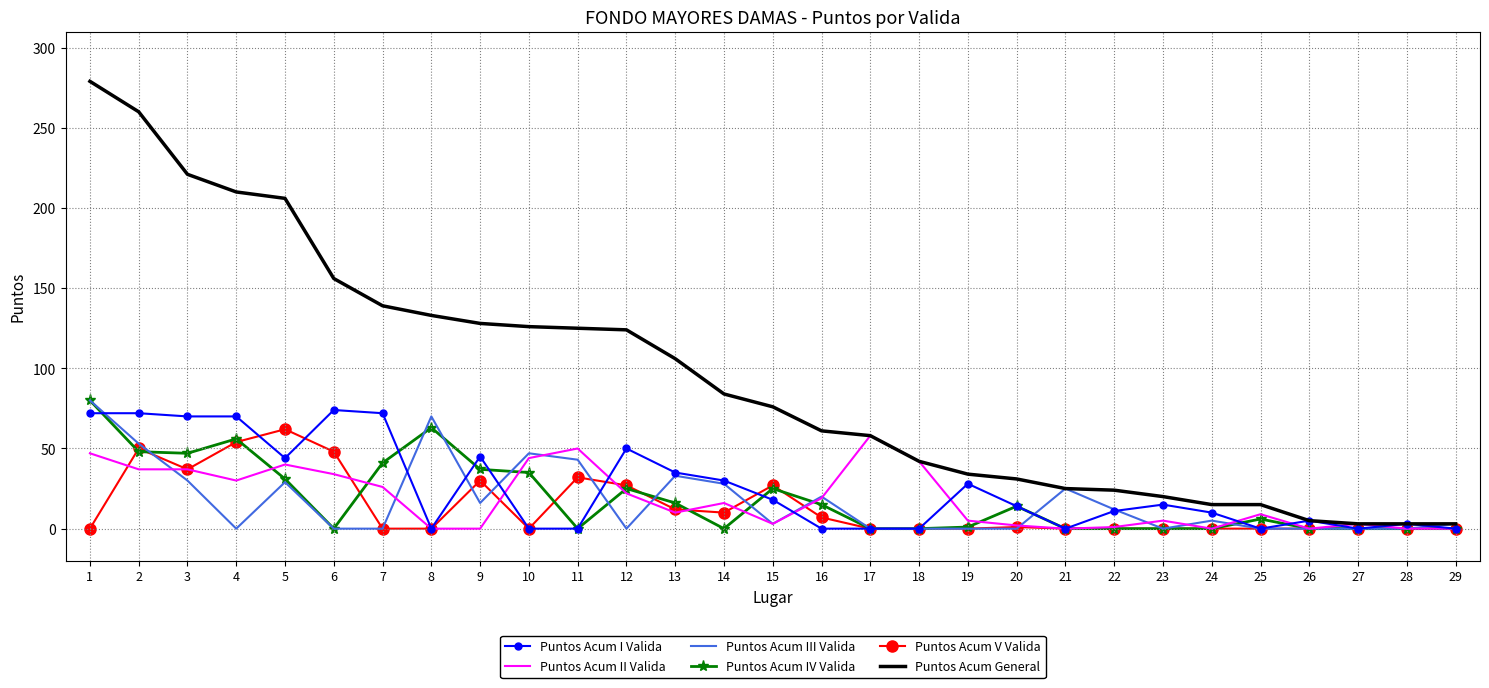

What are all the series names shown in the legend?

Puntos Acum I Valida, Puntos Acum II Valida, Puntos Acum III Valida, Puntos Acum IV Valida, Puntos Acum V Valida, Puntos Acum General